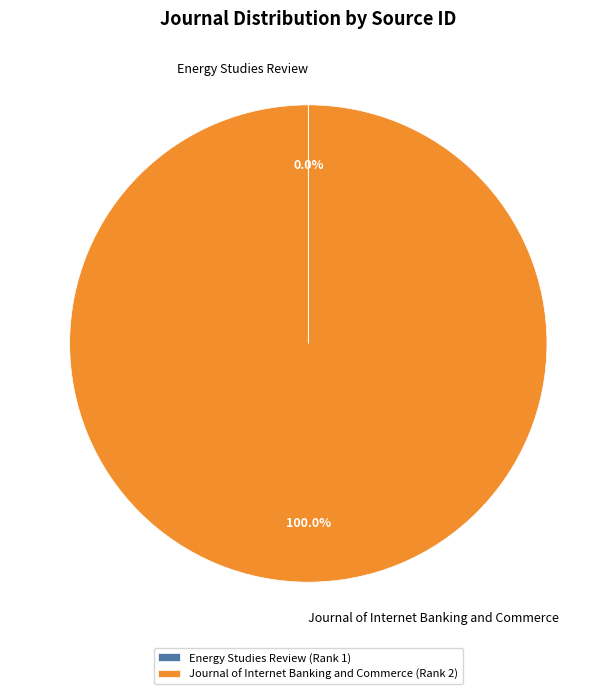

Is there a majority slice in this chart?

Yes